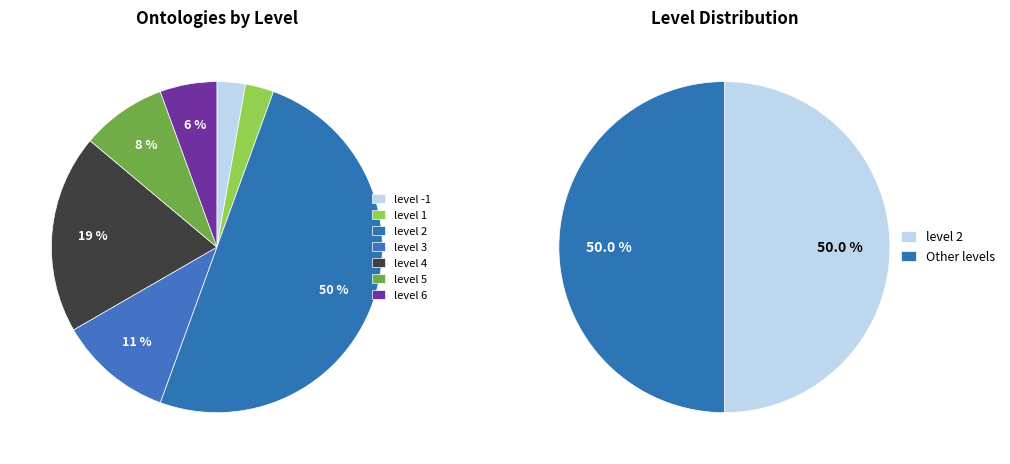

To the nearest percent, what is the average slice percentage?

14%